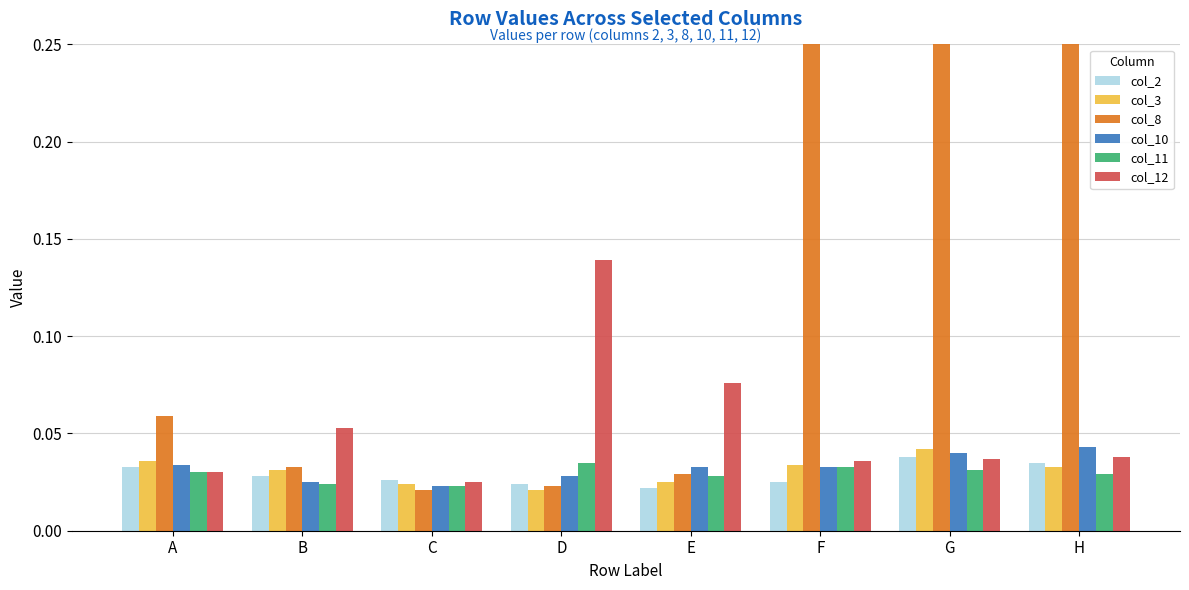

How many col_11 values are between 0 and 1?

8